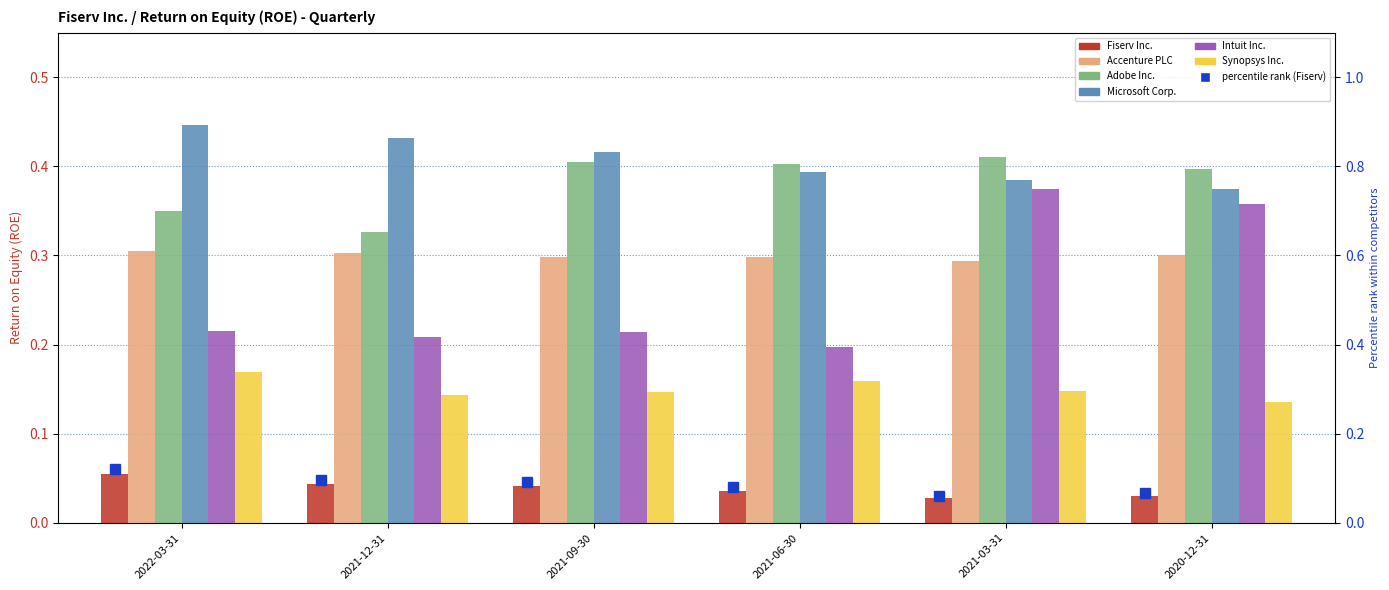

What is the maximum value shown in the chart?

0.4